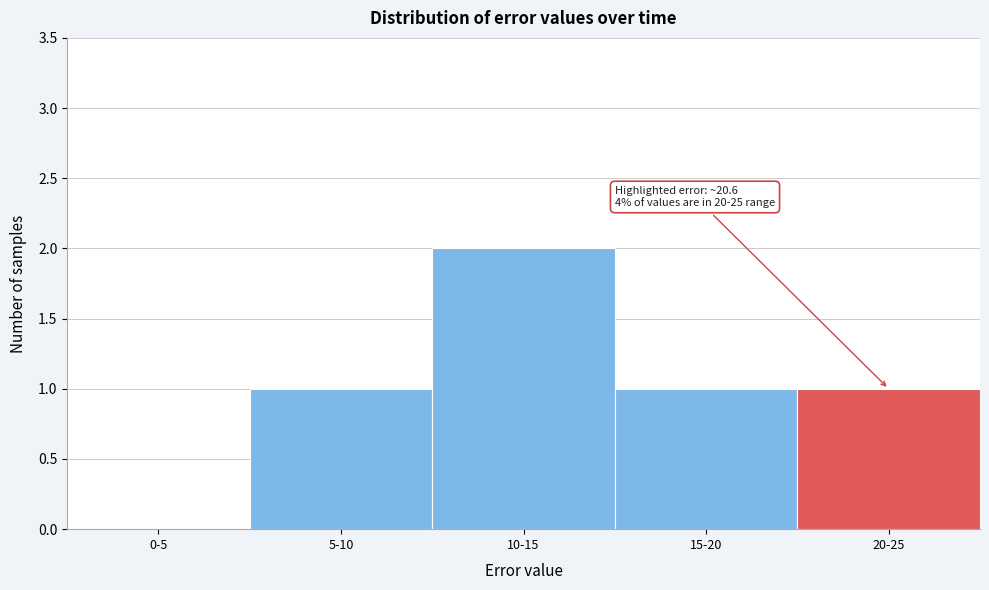

Reading left to right, transcribe all the data shown in this chart.

0-5=0	5-10=1	10-15=2	15-20=1	20-25=1